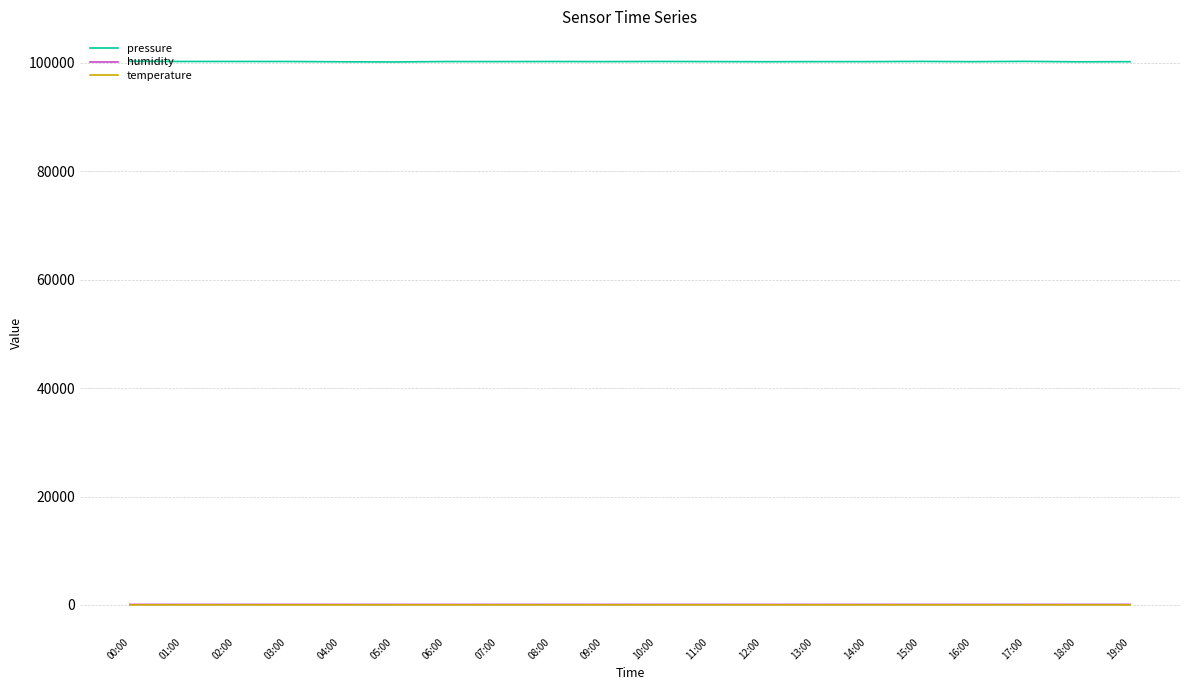

What is the sum of the pressure values at 06:00 and 19:00?

200481.9